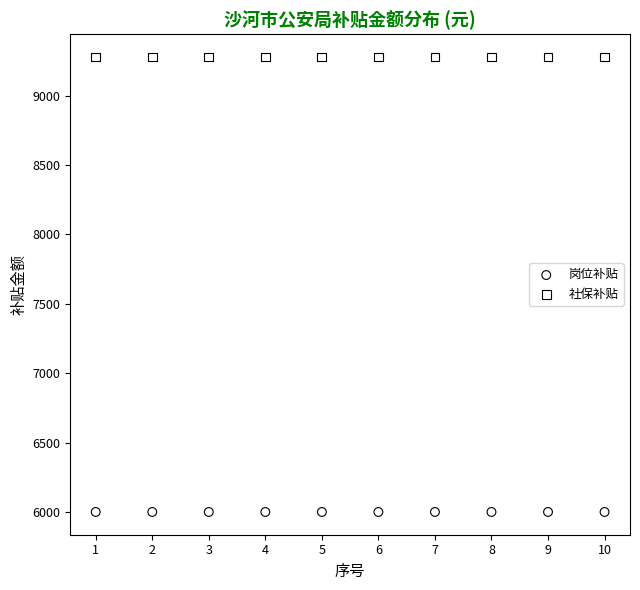

Which series contains the highest Y value?

社保补贴